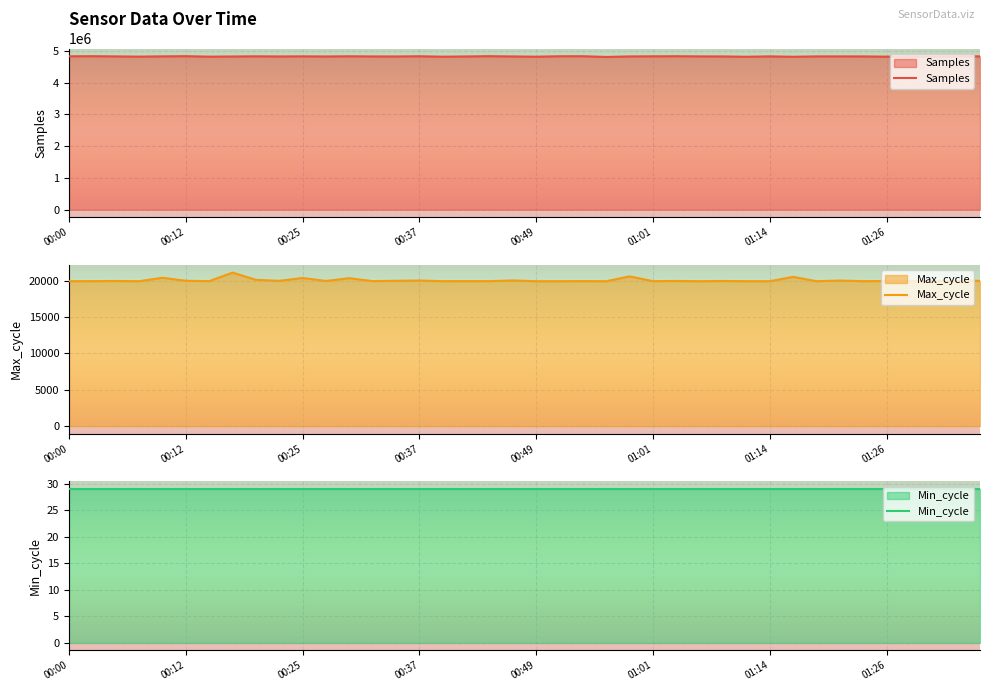

At 01:26, list the series in order from smallest to largest.

Min_cycle, Max_cycle, Samples